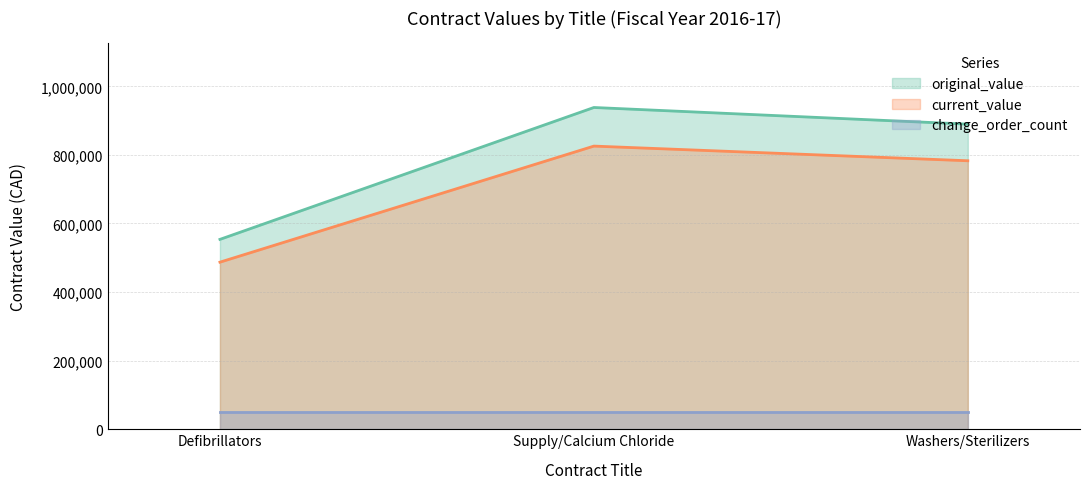

What is the maximum value for original_value?

938250.0